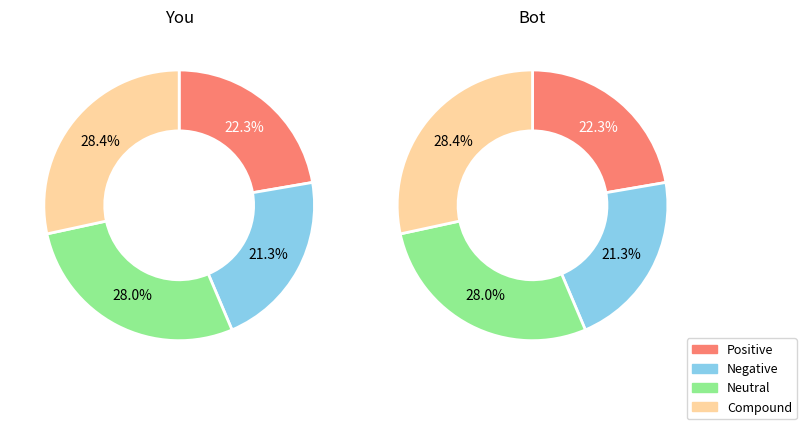

To the nearest percent, what is the average slice percentage?

25%